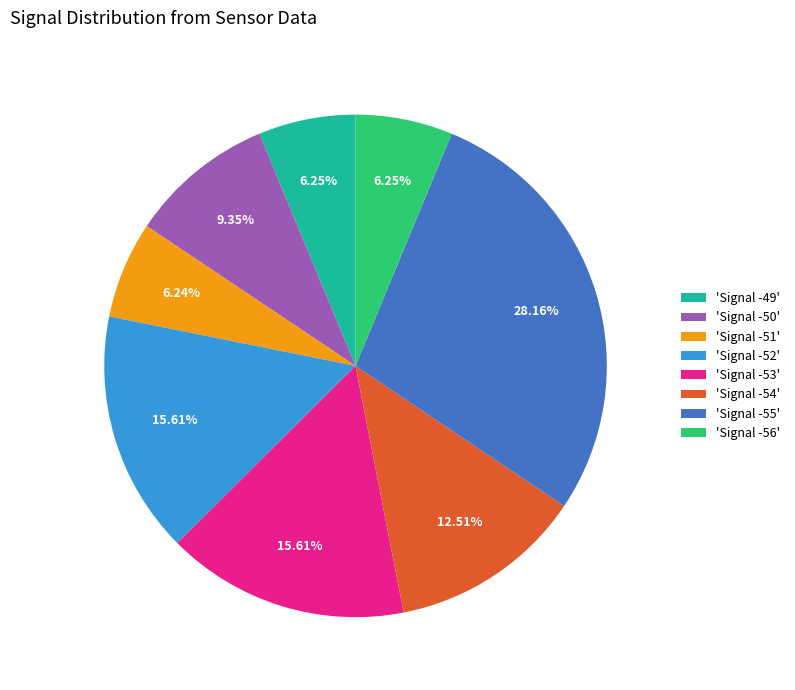

Do 'Signal -52' and 'Signal -56' together represent more than half of the pie?

No